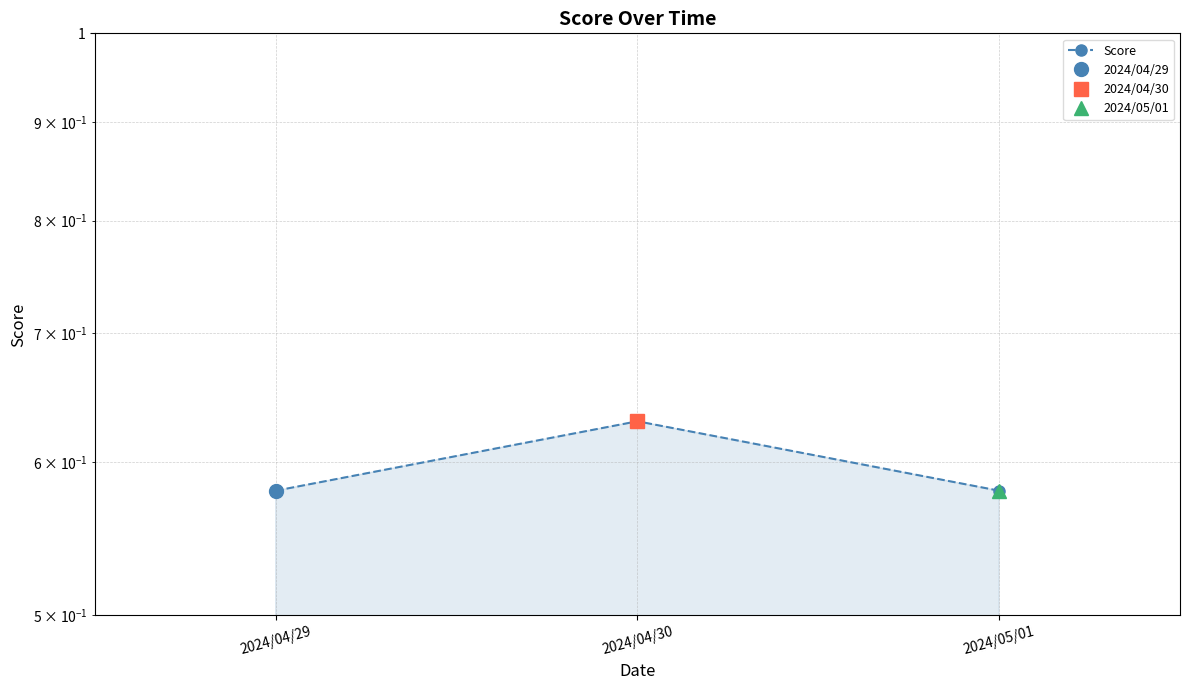

True or false: the data shows 0.6 at 2024/04/29.

True